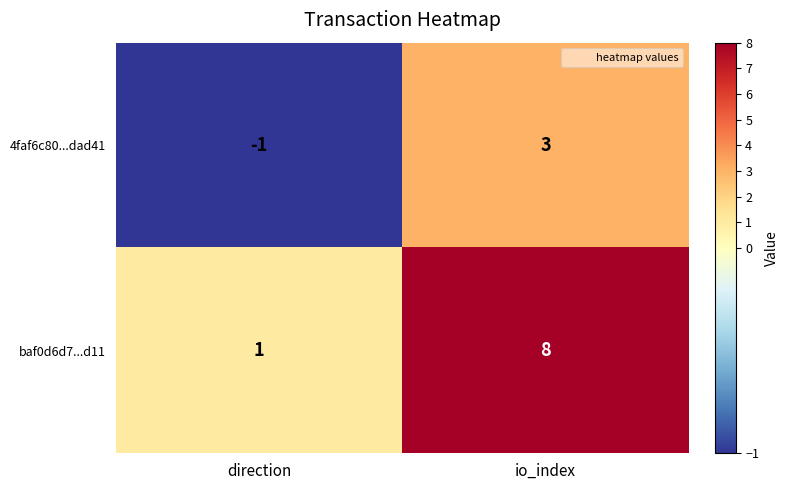

How many values in 4faf6c80...dad41 are above zero?

1